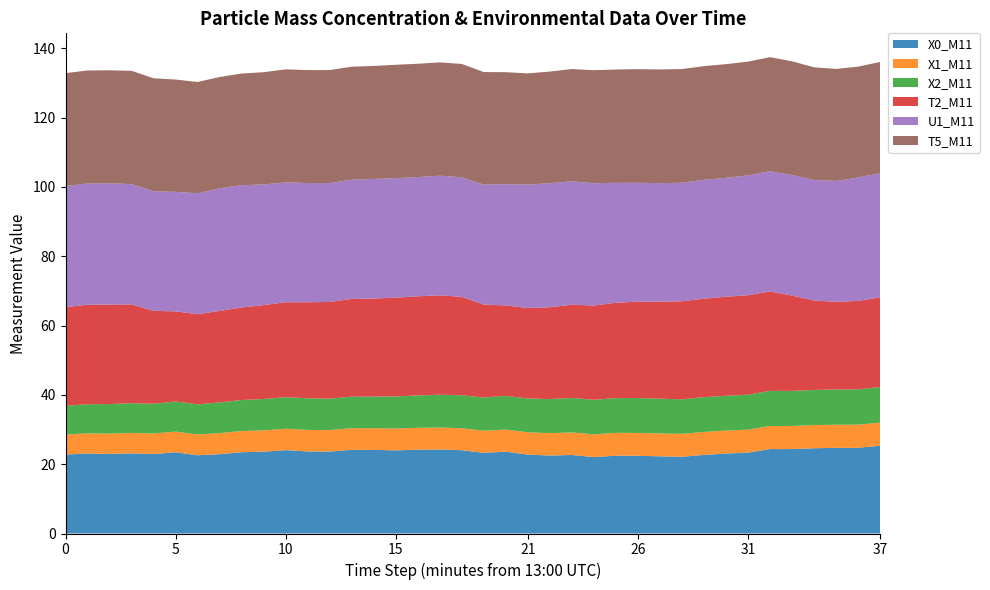

Reading right to left, what are all the values shown in this chart?

X0_M11: 37=25.3	36=24.7	35=24.7	34=24.6	33=24.4	32=24.4	31=23.3	30=23.1	29=22.7	28=22.1	27=22.3	26=22.4	25=22.5	24=22.0	23=22.7	22=22.5	21=22.8	20=23.6	19=23.3	18=24.0	17=24.2	16=24.2	15=24.0	14=24.1	13=24.1	12=23.6	11=23.7	10=24.1	9=23.6	8=23.4	7=22.9	6=22.6	5=23.4	4=22.9	3=23.1	2=23.0	1=23.1	0=22.8
X1_M11: 37=6.7	36=6.7	35=6.7	34=6.7	33=6.7	32=6.7	31=6.7	30=6.6	29=6.6	28=6.6	27=6.6	26=6.6	25=6.6	24=6.5	23=6.5	22=6.5	21=6.4	20=6.4	19=6.4	18=6.3	17=6.3	16=6.3	15=6.3	14=6.2	13=6.2	12=6.2	11=6.2	10=6.2	9=6.2	8=6.1	7=6.1	6=6.0	5=6.0	4=5.9	3=5.9	2=5.9	1=5.8	0=5.8
X2_M11: 37=10.3	36=10.2	35=10.2	34=10.1	33=10.1	32=10.1	31=10.1	30=10.0	29=10.0	28=10.0	27=10.0	26=10.1	25=10.0	24=10.0	23=10.0	22=9.8	21=9.8	20=9.7	19=9.6	18=9.5	17=9.5	16=9.3	15=9.3	14=9.1	13=9.1	12=9.1	11=9.1	10=9.1	9=9.1	8=8.9	7=8.8	6=8.7	5=8.7	4=8.6	3=8.6	2=8.5	1=8.4	0=8.3
T2_M11: 37=25.9	36=25.5	35=25.3	34=25.8	33=27.5	32=28.7	31=28.7	30=28.6	29=28.4	28=28.3	27=28.0	26=27.8	25=27.5	24=27.2	23=26.9	22=26.5	21=26.1	20=26.1	19=26.8	18=28.4	17=28.7	16=28.6	15=28.5	14=28.3	13=28.2	12=27.9	11=27.7	10=27.4	9=27.1	8=26.7	7=26.4	6=26.0	5=26.0	4=26.8	3=28.5	2=28.7	1=28.7	0=28.5
U1_M11: 37=35.8	36=35.6	35=34.9	34=34.8	33=34.8	32=34.7	31=34.6	30=34.3	29=34.3	28=34.2	27=34.2	26=34.3	25=34.6	24=35.3	23=35.6	22=35.8	21=35.6	20=35.0	19=34.6	18=34.5	17=34.5	16=34.4	15=34.5	14=34.5	13=34.4	12=34.3	11=34.4	10=34.6	9=34.8	8=35.3	7=35.4	6=34.9	5=34.5	4=34.5	3=34.7	2=35.0	1=35.0	0=34.9
T5_M11: 37=32.1	36=32.0	35=32.3	34=32.5	33=32.8	32=32.9	31=32.8	30=32.8	29=32.8	28=32.8	27=32.8	26=32.8	25=32.7	24=32.6	23=32.4	22=32.2	21=32.1	20=32.3	19=32.5	18=32.7	17=32.7	16=32.7	15=32.7	14=32.6	13=32.6	12=32.6	11=32.6	10=32.6	9=32.4	8=32.2	7=32.1	6=32.1	5=32.4	4=32.6	3=32.7	2=32.6	1=32.6	0=32.6